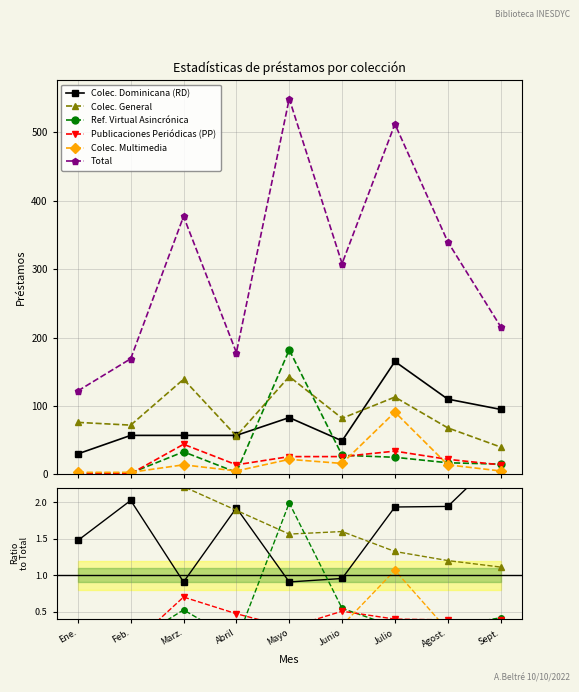

Reading left to right, transcribe all the data shown in this chart.

Colec. Dominicana (RD): Ene.=1.5	Feb.=2.0	Marz.=0.9	Abril=1.9	Mayo=0.9	Junio=1.0	Julio=1.9	Agost.=1.9	Sept.=2.6
Colec. General: Ene.=3.7	Feb.=2.6	Marz.=2.2	Abril=1.9	Mayo=1.6	Junio=1.6	Julio=1.3	Agost.=1.2	Sept.=1.1
Ref. Virtual Asincrónica: Ene.=0.0	Feb.=0.1	Marz.=0.5	Abril=0.1	Mayo=2.0	Junio=0.5	Julio=0.3	Agost.=0.3	Sept.=0.4
Publicaciones Periódicas (PP): Ene.=0.1	Feb.=0.0	Marz.=0.7	Abril=0.5	Mayo=0.3	Junio=0.5	Julio=0.4	Agost.=0.4	Sept.=0.4
Colec. Multimedia: Ene.=0.1	Feb.=0.1	Marz.=0.2	Abril=0.2	Mayo=0.2	Junio=0.3	Julio=1.1	Agost.=0.2	Sept.=0.1
Total: Ene.=6.0	Feb.=6.0	Marz.=6.0	Abril=6.0	Mayo=6.0	Junio=6.0	Julio=6.0	Agost.=6.0	Sept.=6.0